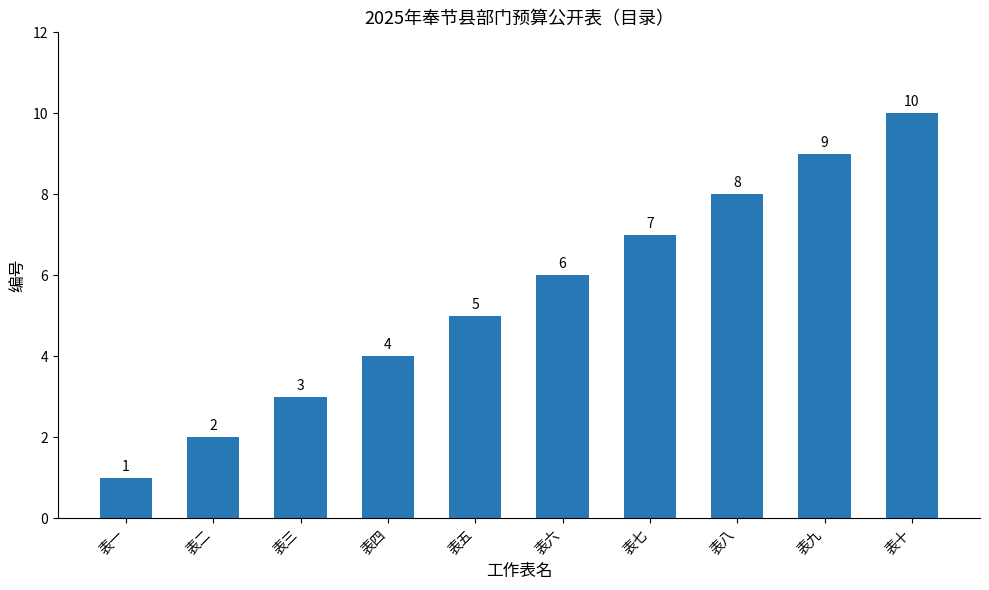

How many values are between 3 and 8?

6